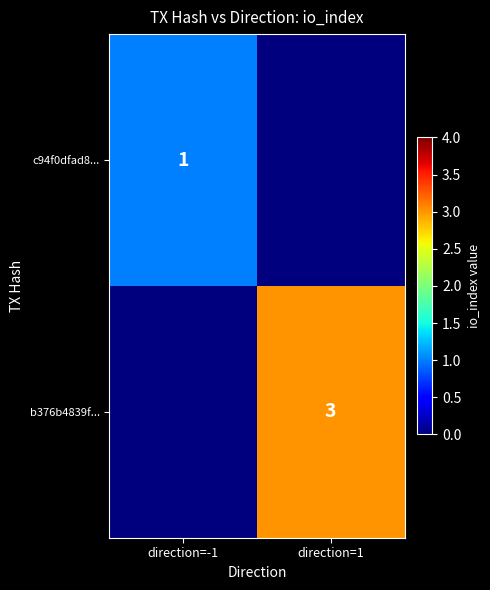

At how many categories does at least one series exceed 0?

2